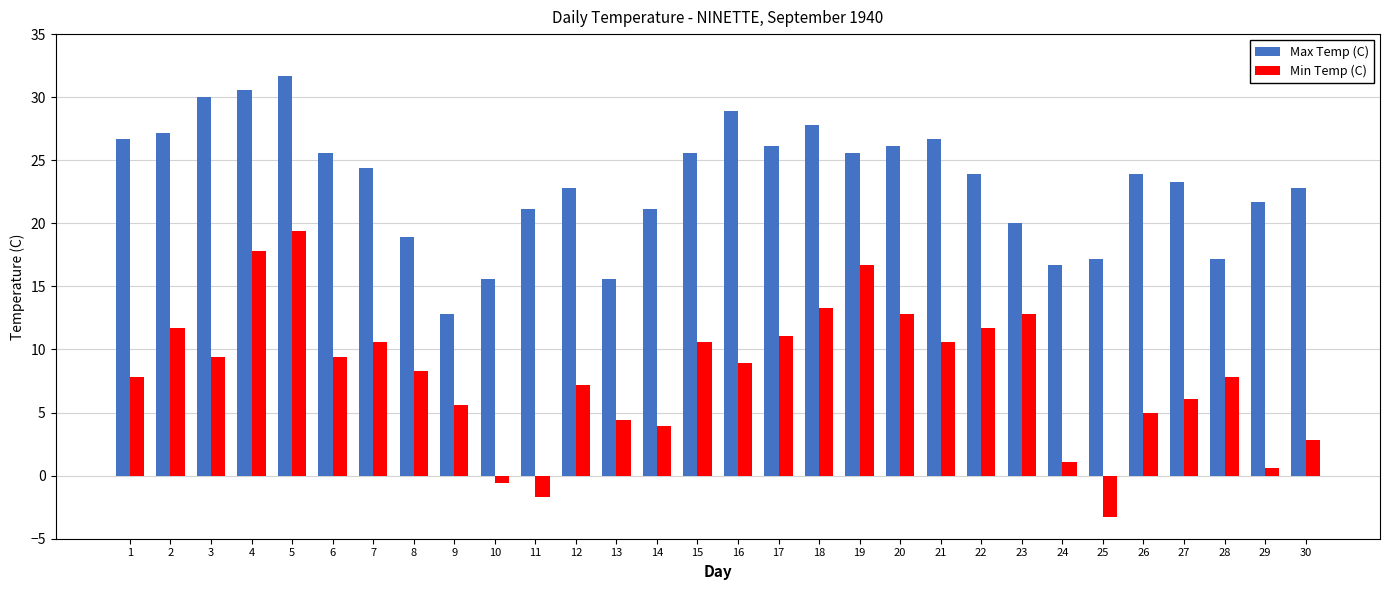

Read the Min Temp (C) value at 24.

1.1